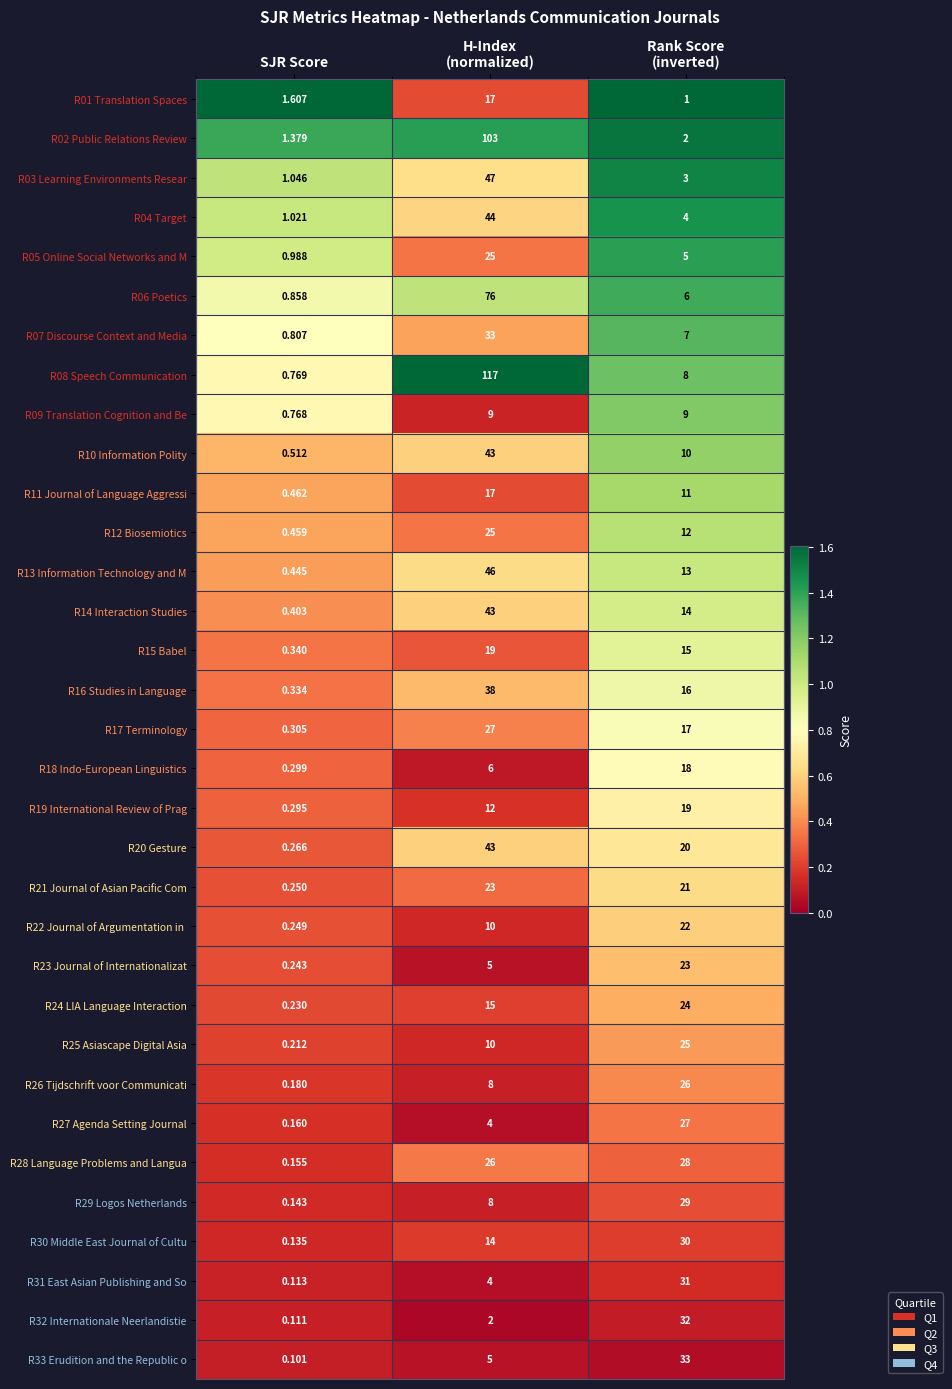

Which category has the lowest value across all series?

SJR Score